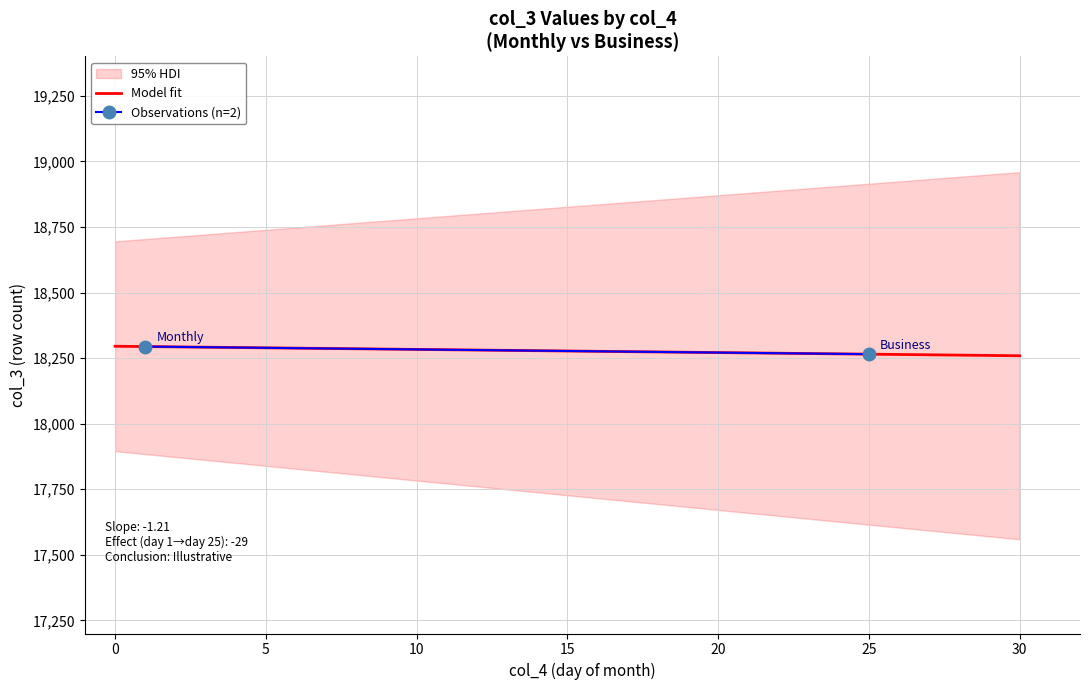

What is the value of the 2nd point from the left?

18265